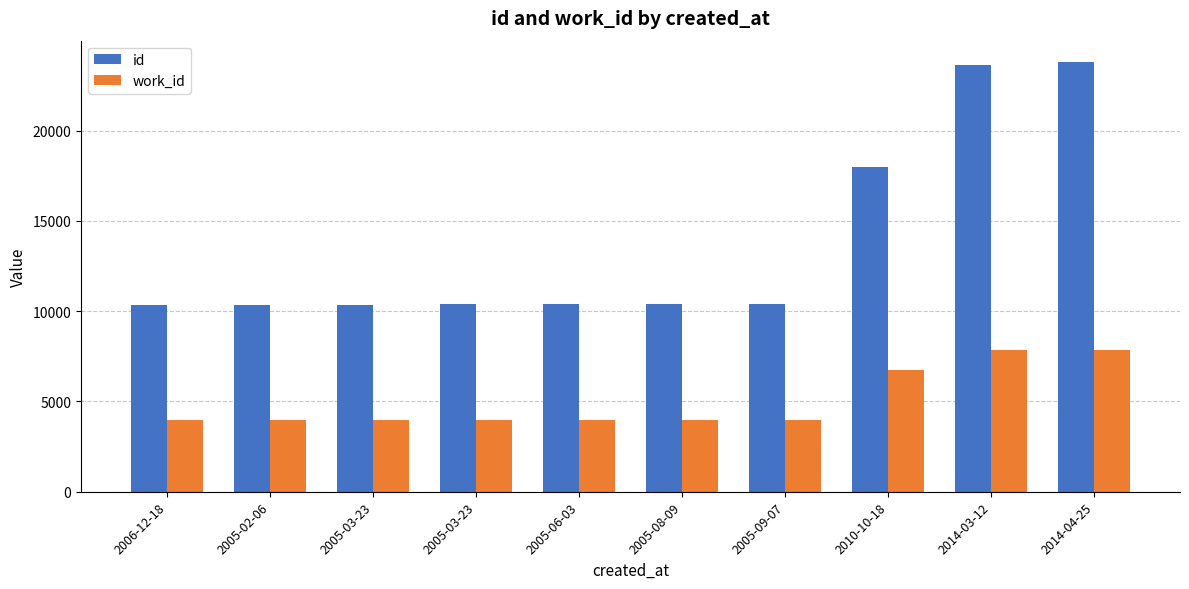

What is the spread (max minus min) of values at 2005-02-06?

6372